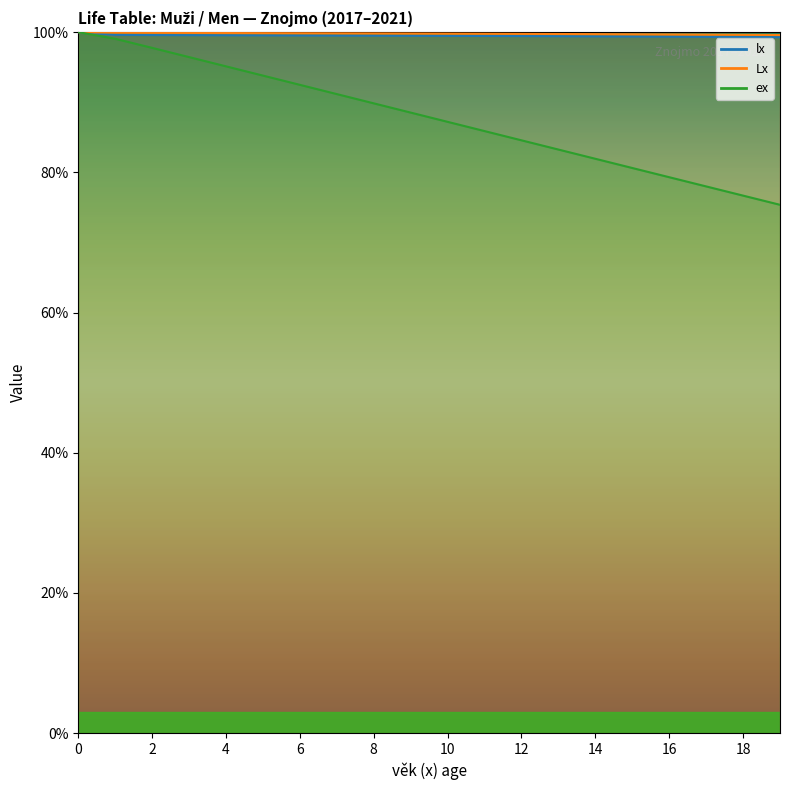

What is the approximate value of ex at 1?

99.1